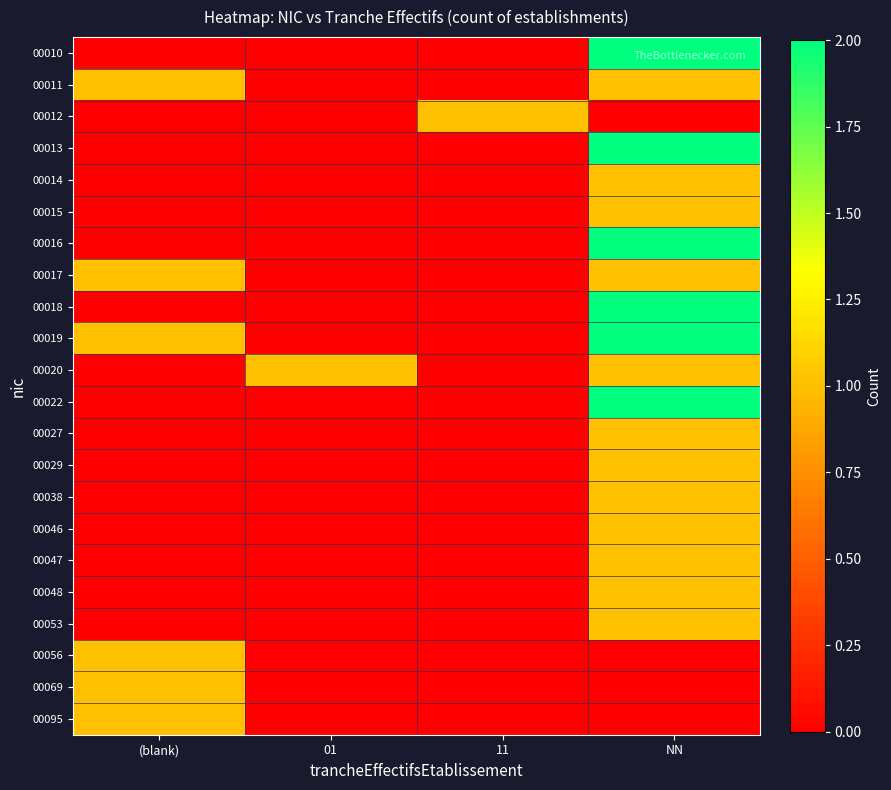

Which label corresponds to the smallest value in the chart?

(blank)